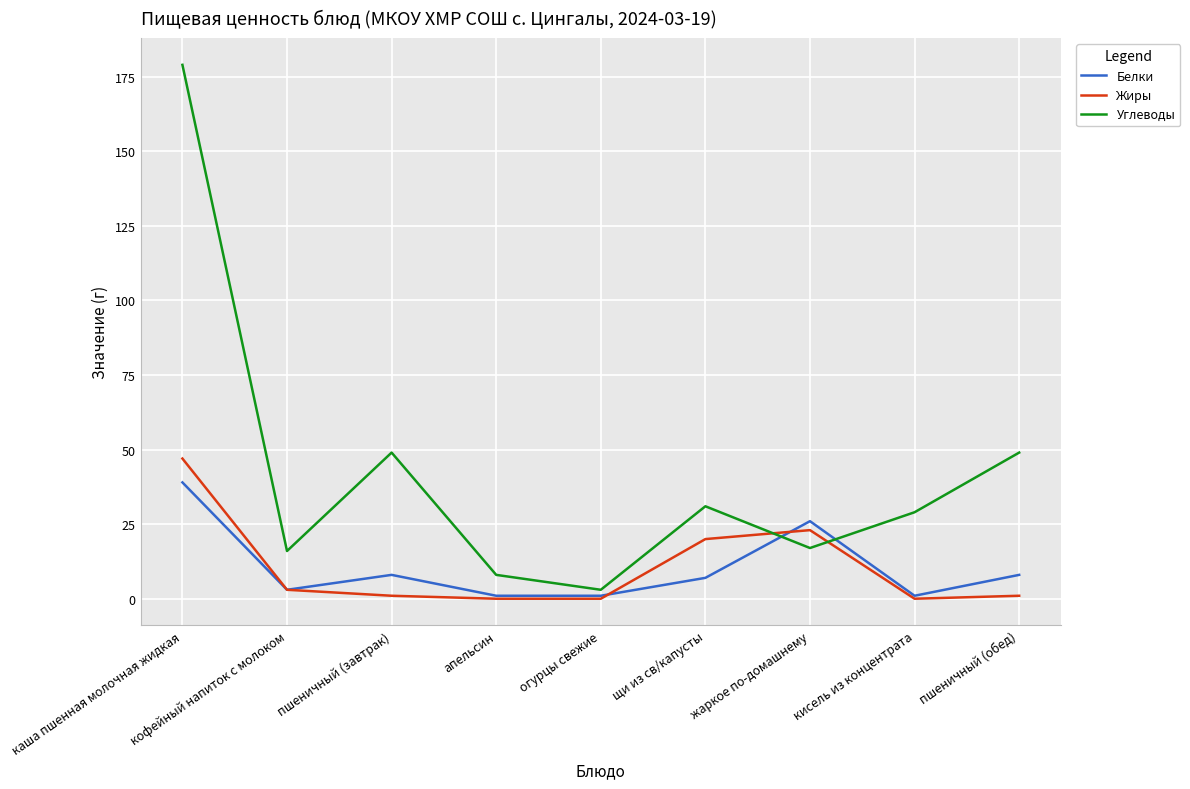

Is it true that Белки equals 8 at пшеничный (завтрак)?

True